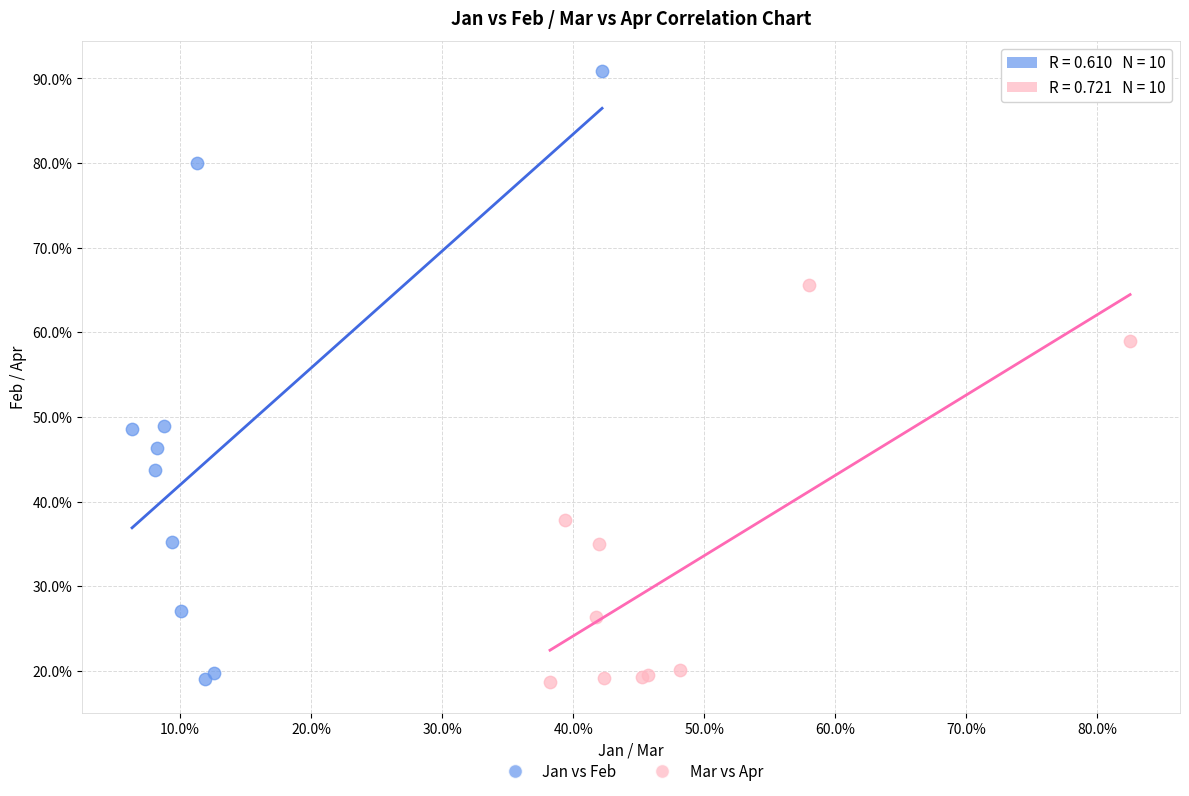

Which series reaches the maximum Y coordinate?

Jan vs Feb